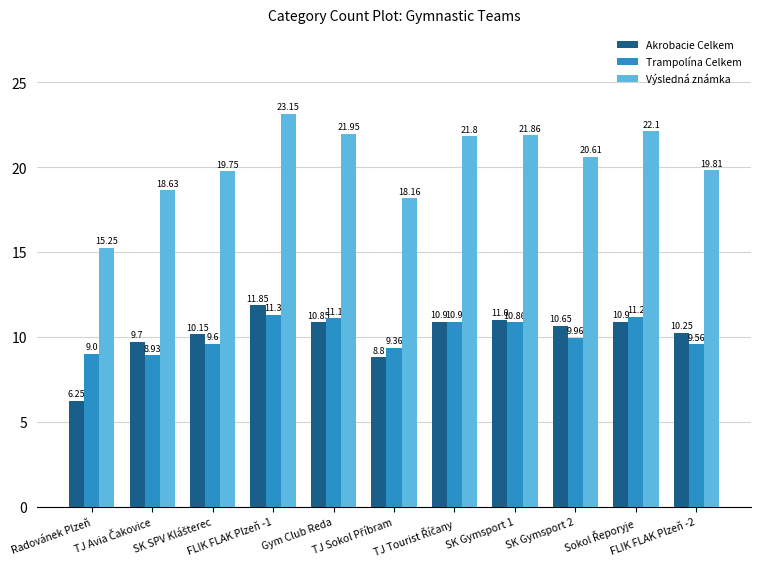

Which series has the widest spread of values?

Výsledná známka